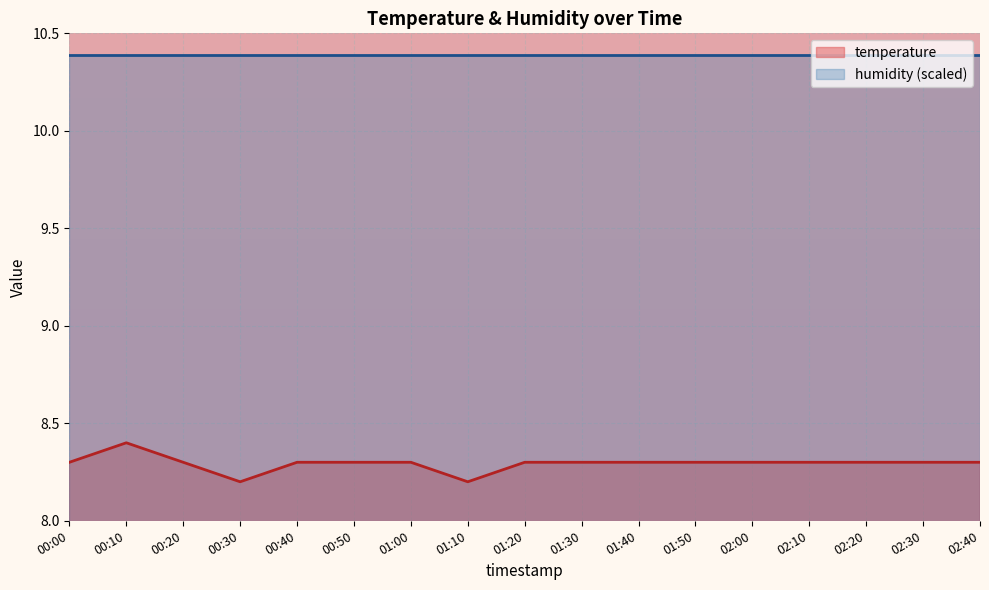

What is the label of the 17th point from the right?

00:00